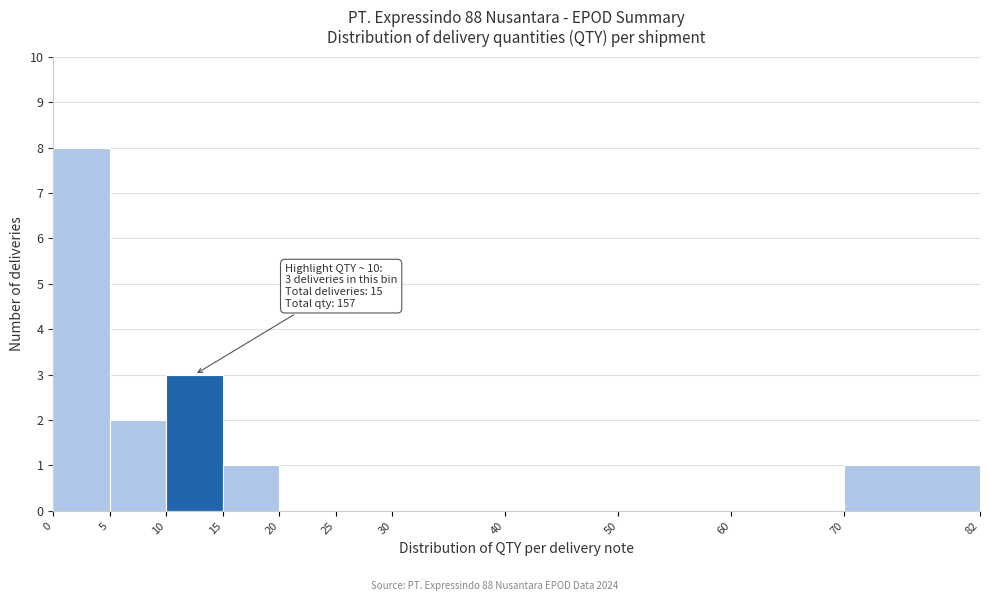

Over which range of the x-axis is the bar tallest?

0 to 5